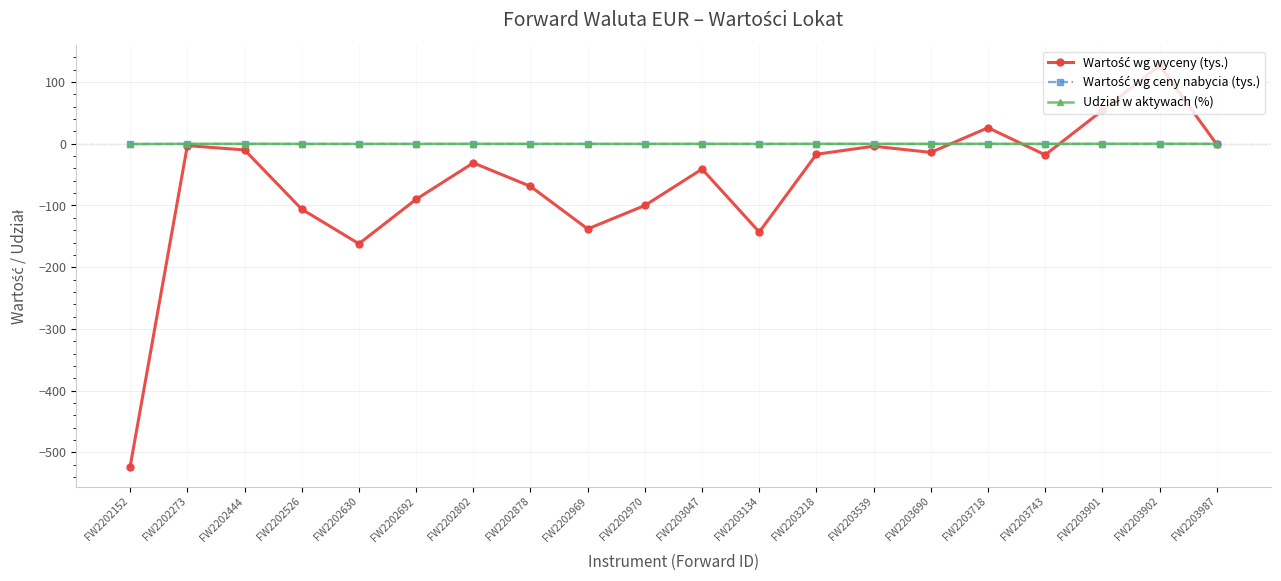

At which category is the sum across all series the highest?

FW2203902